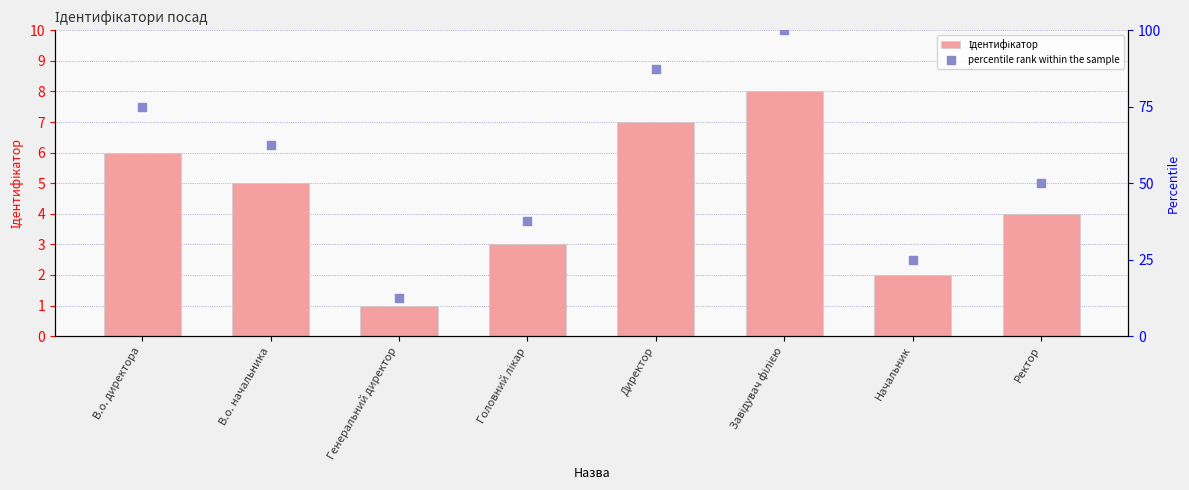

What are all the series names shown in the legend?

Ідентифікатор, percentile rank within the sample